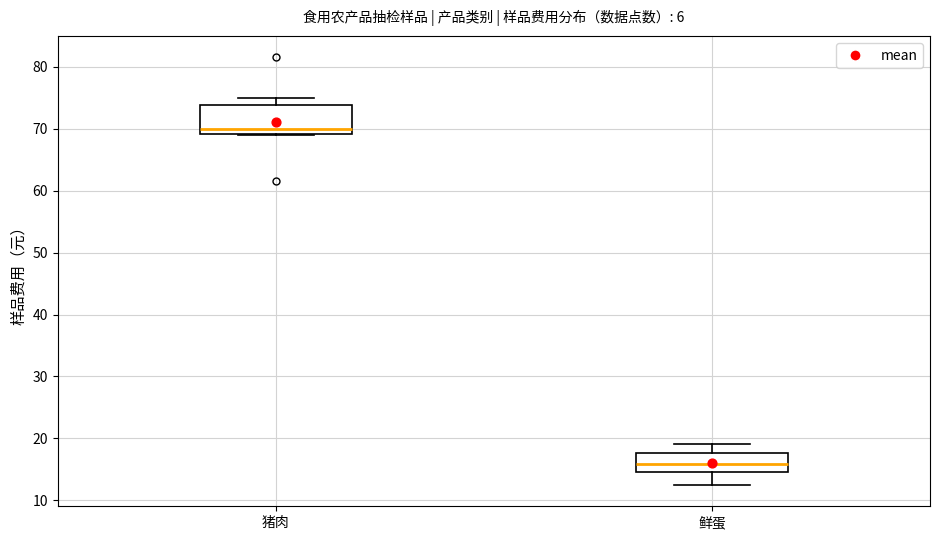

Where is the upper edge of the box for 鲜蛋 on the y-axis? The values are not printed on the chart, so give them approximately, as read against the axis.

18